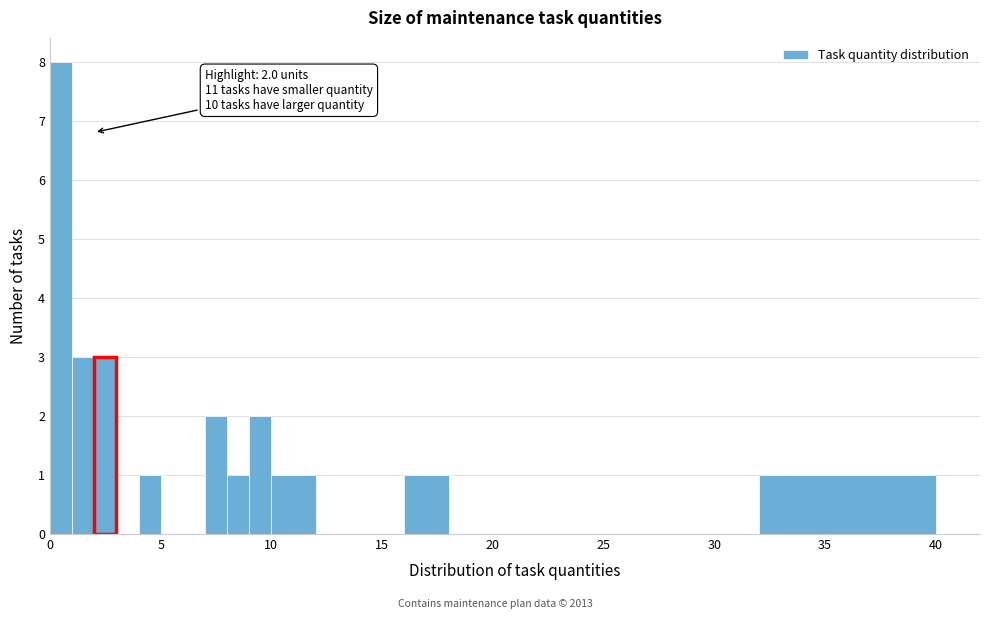

Read against the x-axis, roughly where is the centre of the tallest bar?

0.5